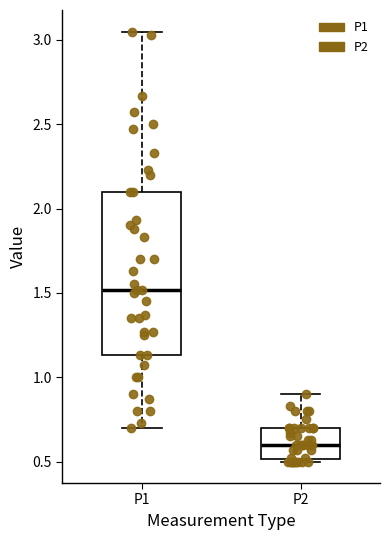

Reading left to right, read every box against the y-axis: the position of its median line, the range the box covers, and the ends of its whiskers. The values are not printed on the chart, so give them approximately, as read against the axis.

P1: median 1.50, box 1.15 to 2.10, whiskers 0.70 to 3.05
P2: median 0.60, box 0.50 to 0.70, whiskers 0.50 (just below the box's lower edge) to 0.90